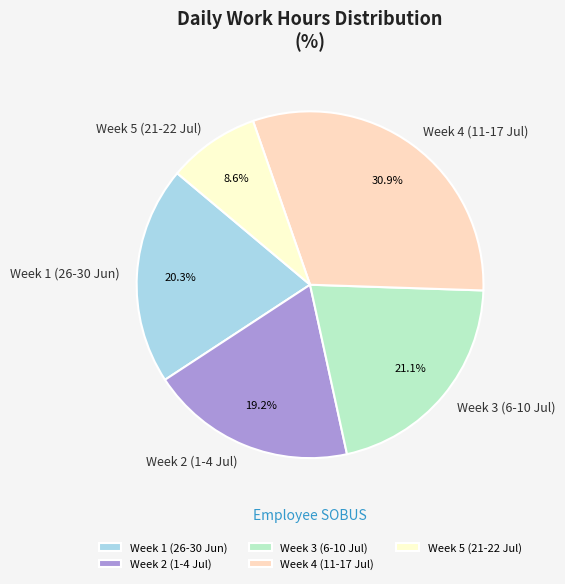

Do Week 5 (21-22 Jul) and Week 4 (11-17 Jul) together represent more than half of the pie?

No